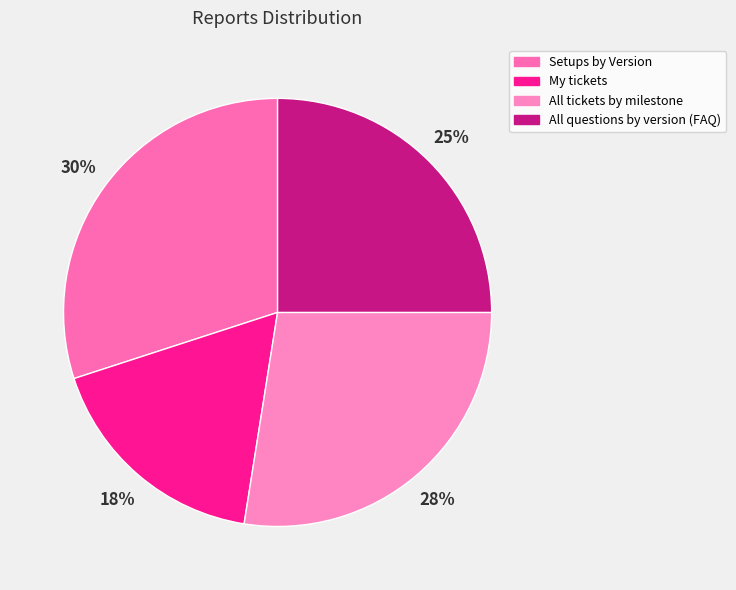

The My tickets slice represents 3% of the pie. True or false?

False